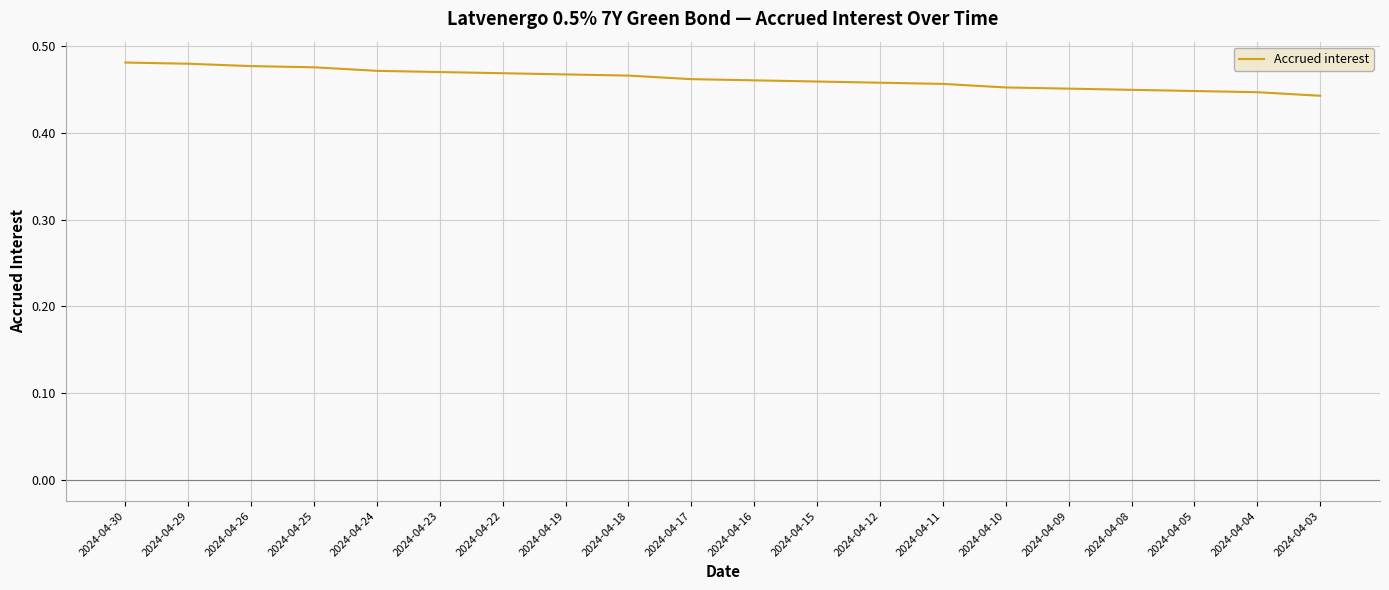

The value at 2024-04-10 is 0.2. True or false?

False